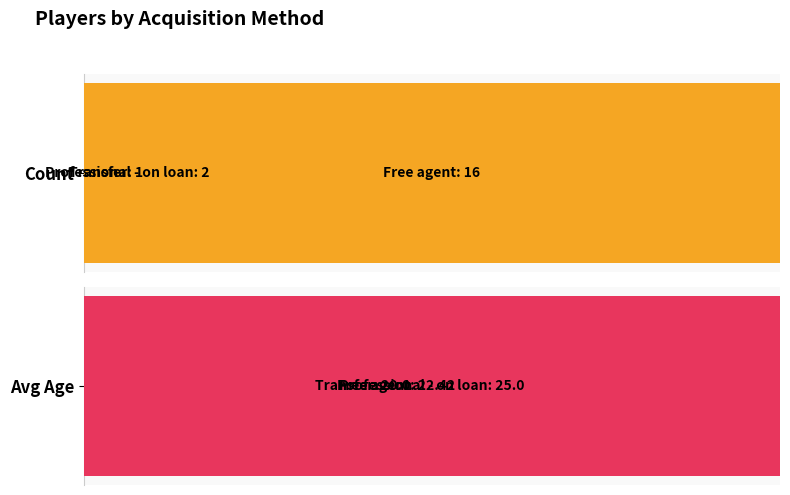

What is the sum of all Avg Age values?

269.7